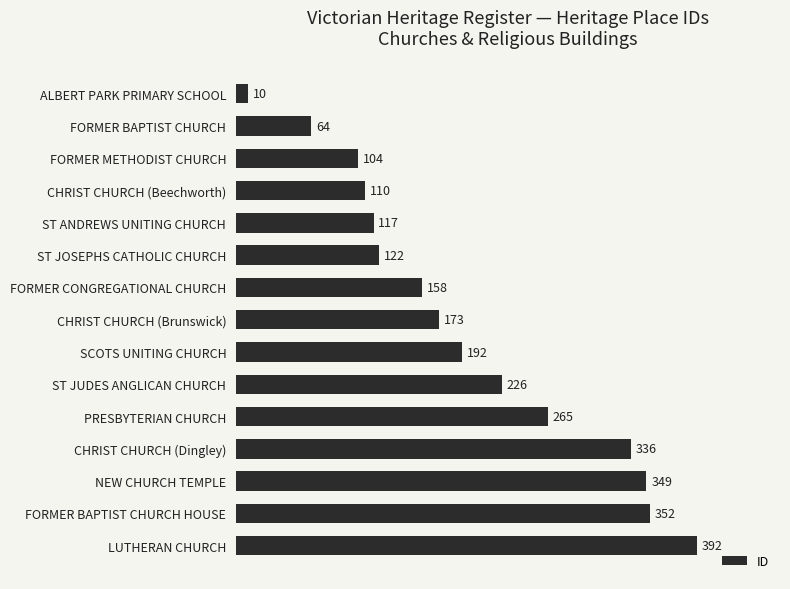

At which label is the value closest to 201?

SCOTS UNITING CHURCH